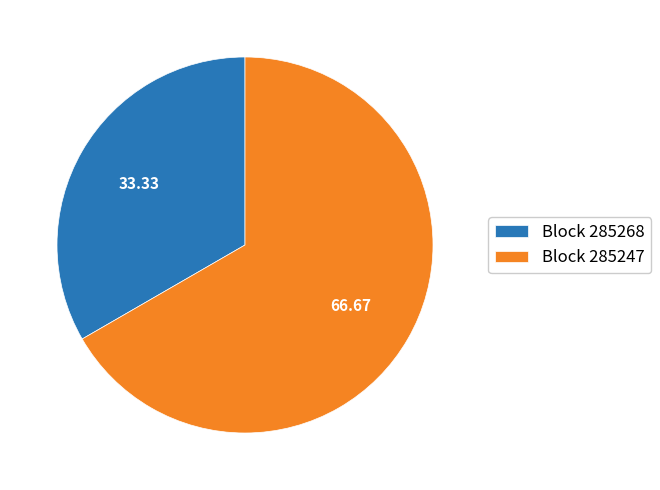

Rank the categories by value from highest to lowest.

Block 285247, Block 285268